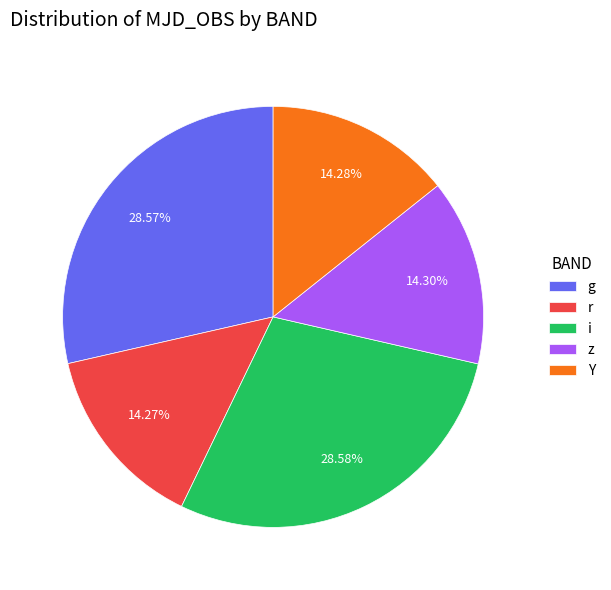

What percentage is the z slice, to the nearest percent?

14%